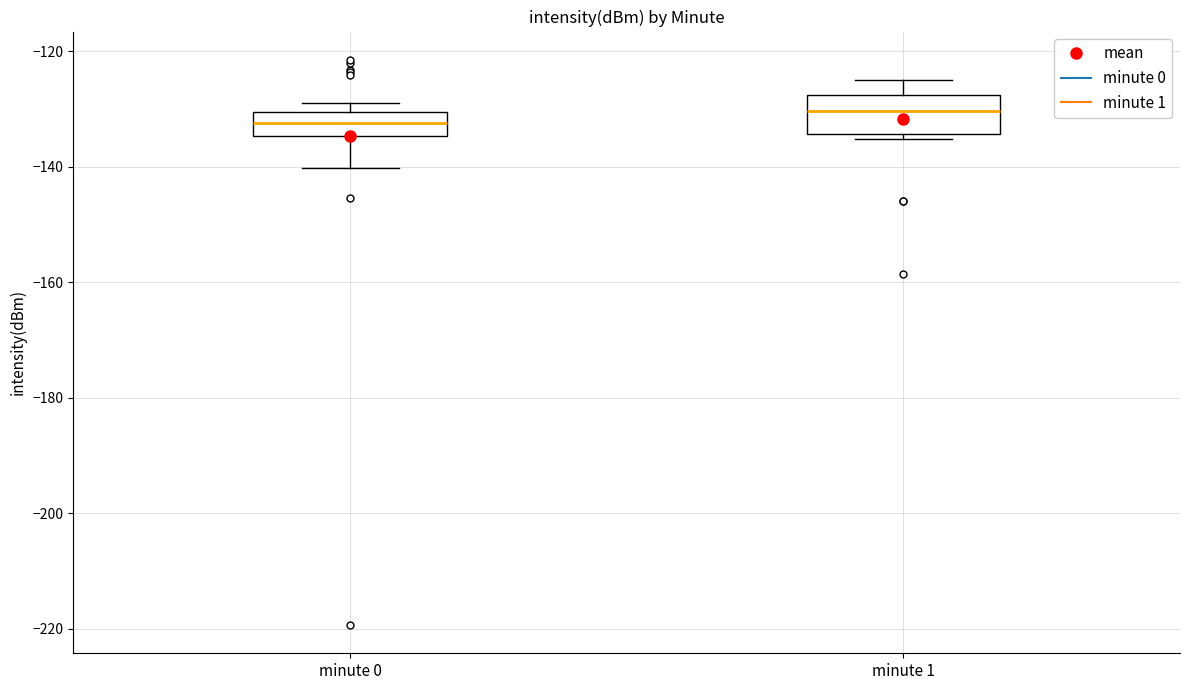

Which box's median line is the lowest?

minute 0